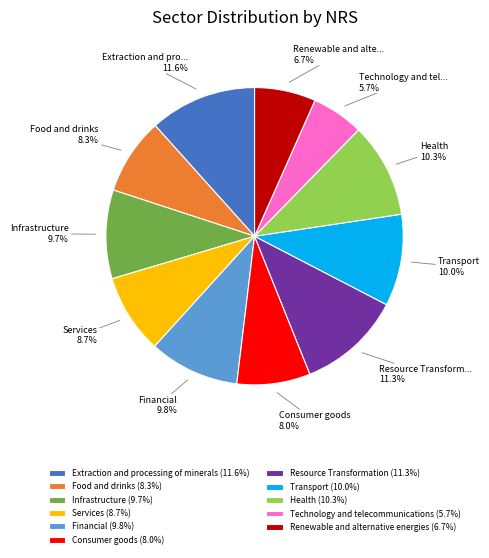

To the nearest percent, what is the average slice percentage?

9%